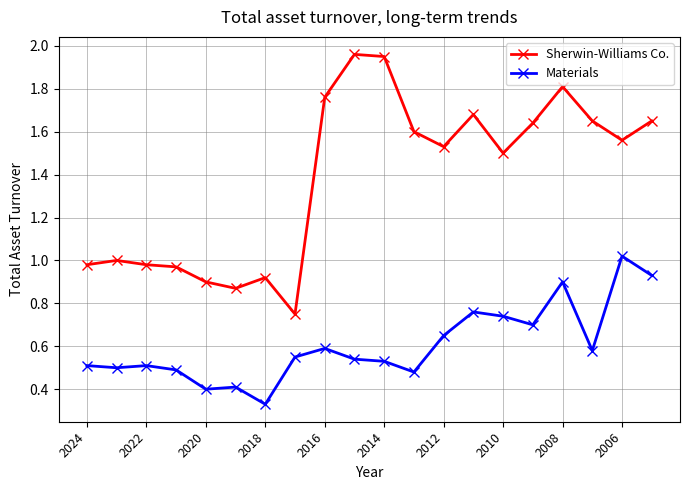

What are all the series names shown in the legend?

Sherwin-Williams Co., Materials